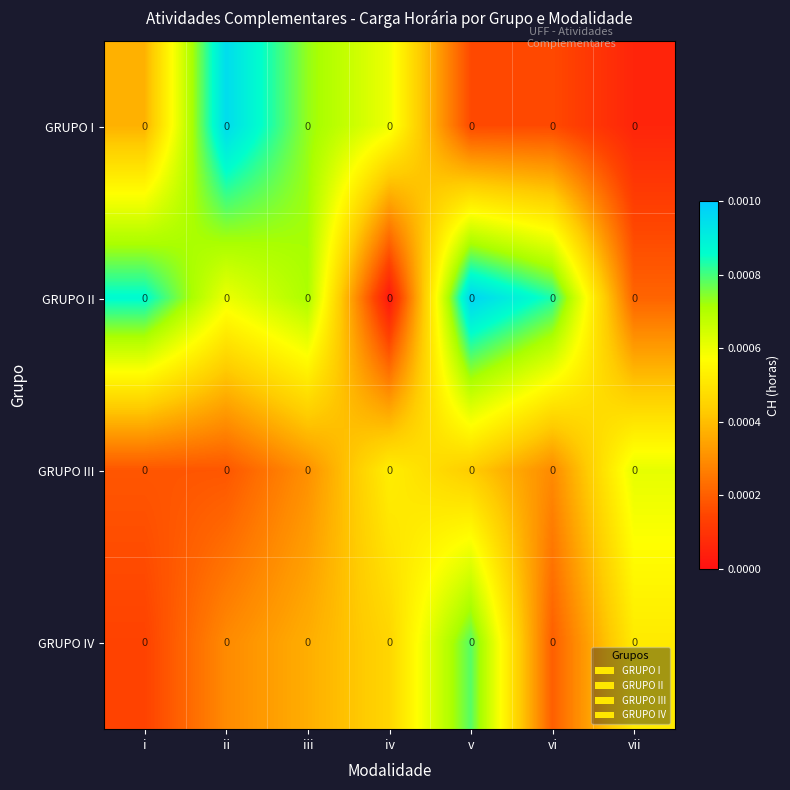

How many distinct data groups are displayed?

4